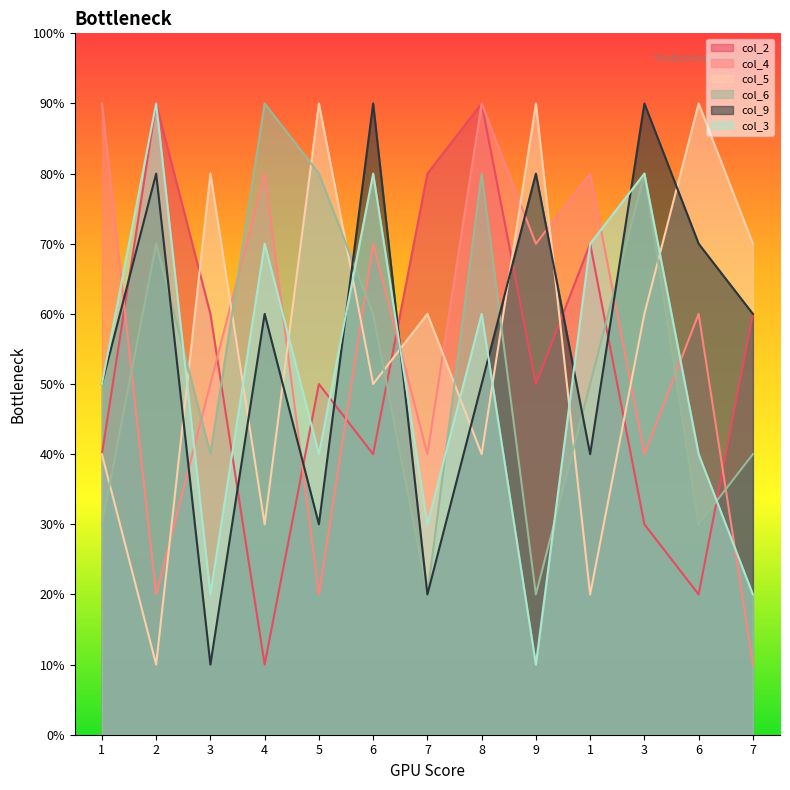

True or false: col_2 and col_4 cross at least once.

True